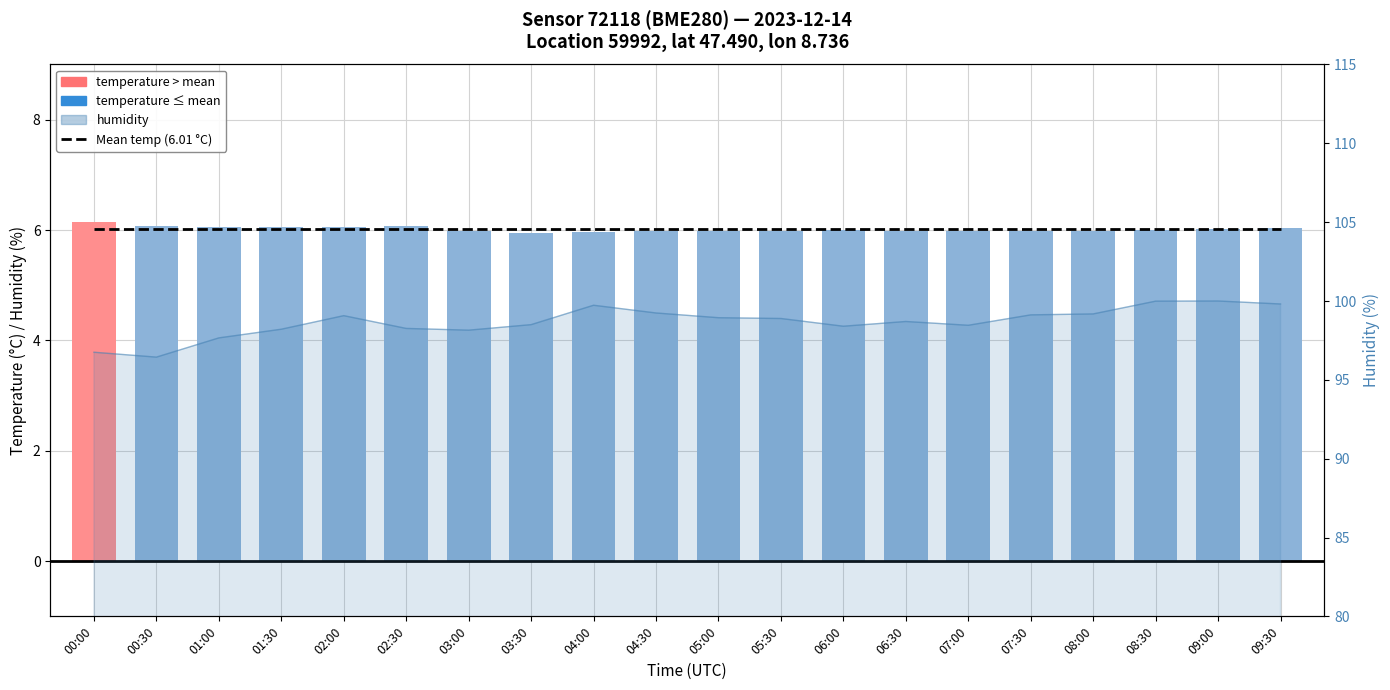

Which category has the lowest value in the temperature series?

03:30